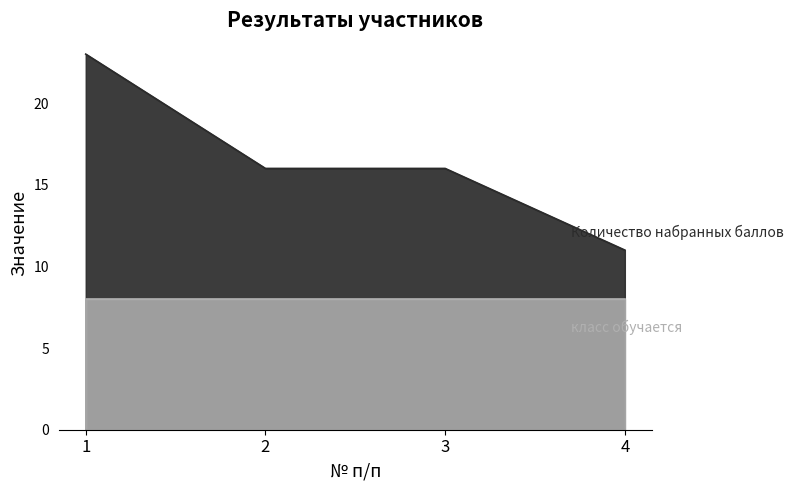

List the labels in order of value, largest first.

1, 2, 3, 4